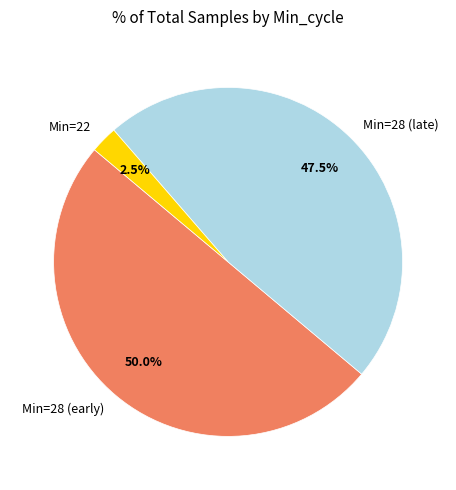

How many slices are in this pie chart?

3